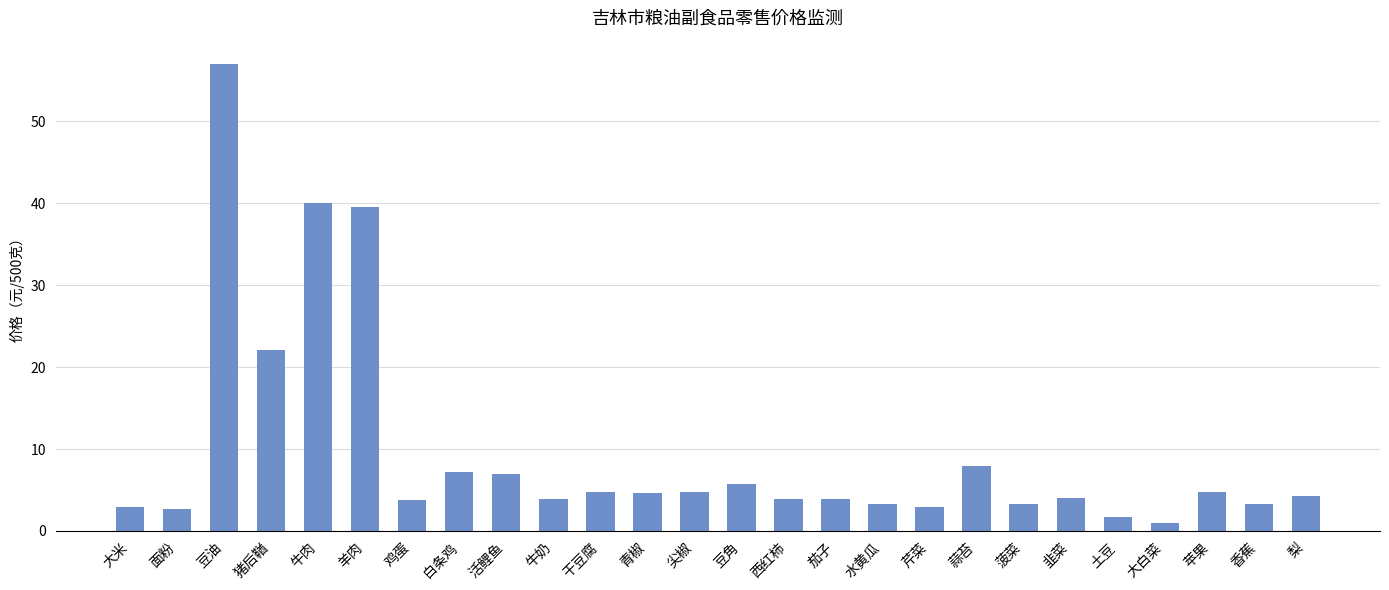

At which label is the value closest to 29?

猪后鞧